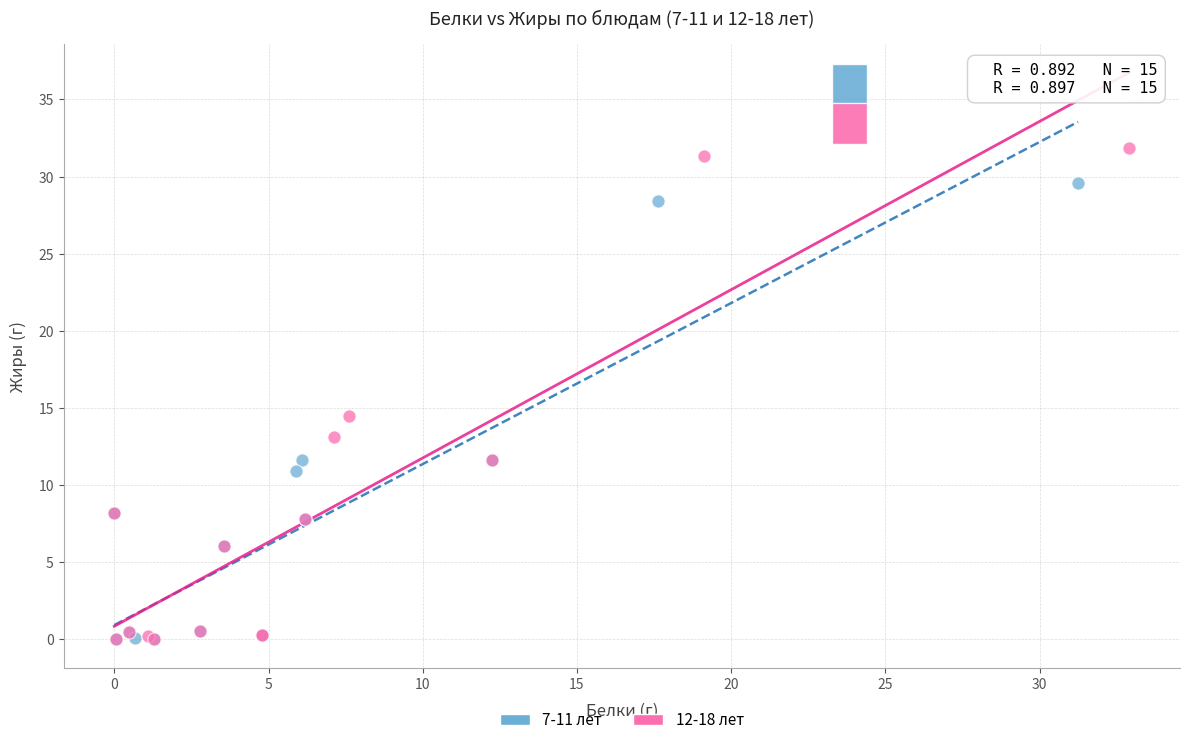

Which series contains the highest Y value?

12-18 лет